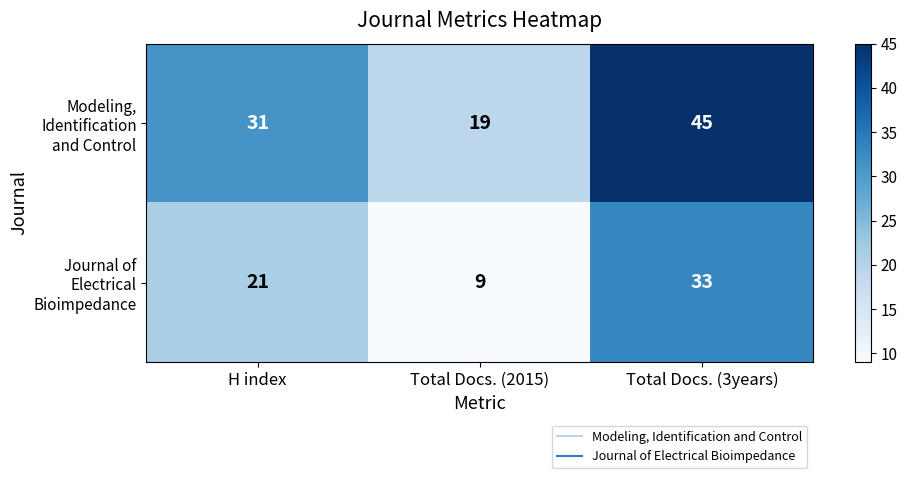

Count the number of categories in the chart.

3